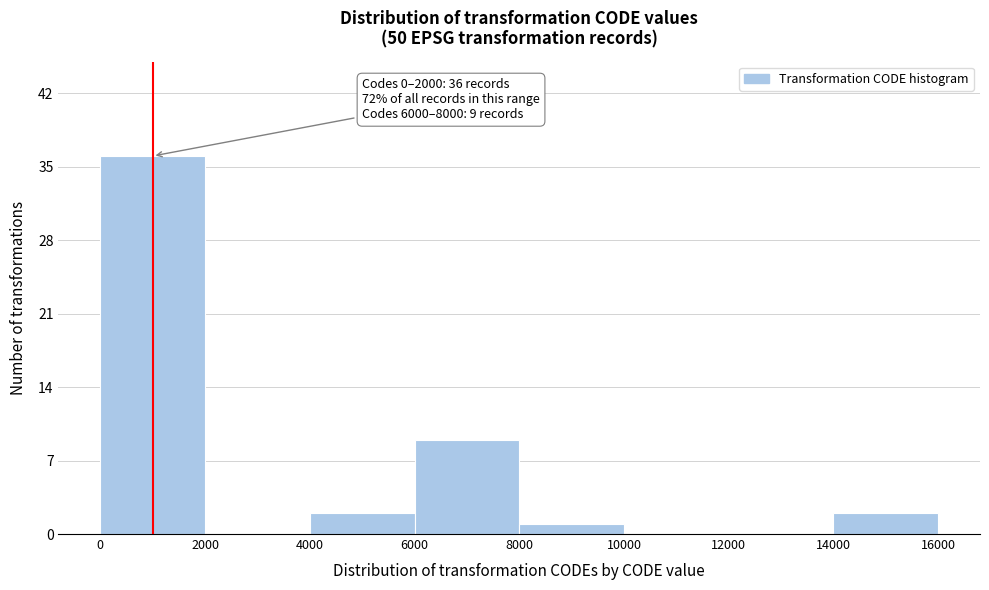

Over which range of the x-axis is the bar tallest?

0 to 2000